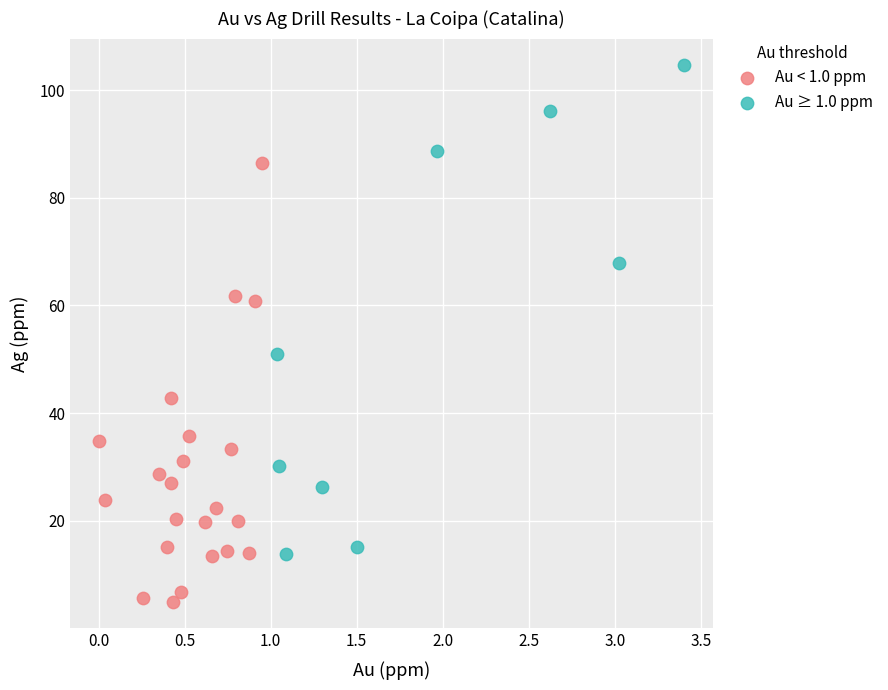

Which series reaches the minimum Y coordinate?

Au < 1.0 ppm